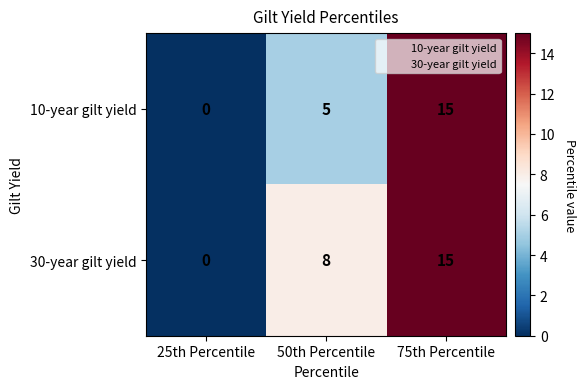

Reading left to right, what are all the values shown in this chart?

10-year gilt yield: 25th Percentile=0	50th Percentile=5	75th Percentile=15
30-year gilt yield: 25th Percentile=0	50th Percentile=8	75th Percentile=15